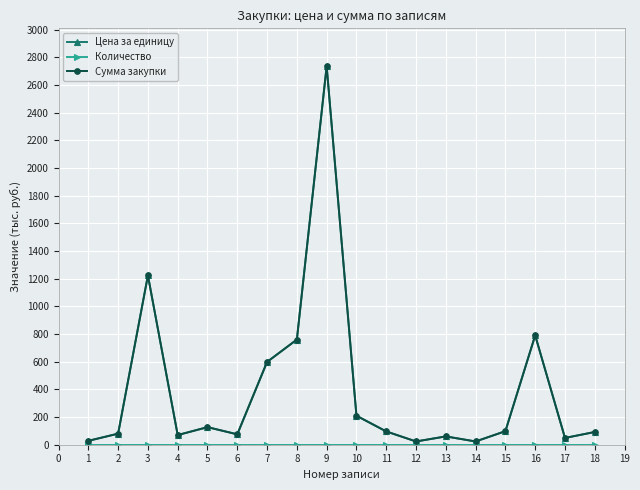

Does the chart have visible grid lines?

Yes